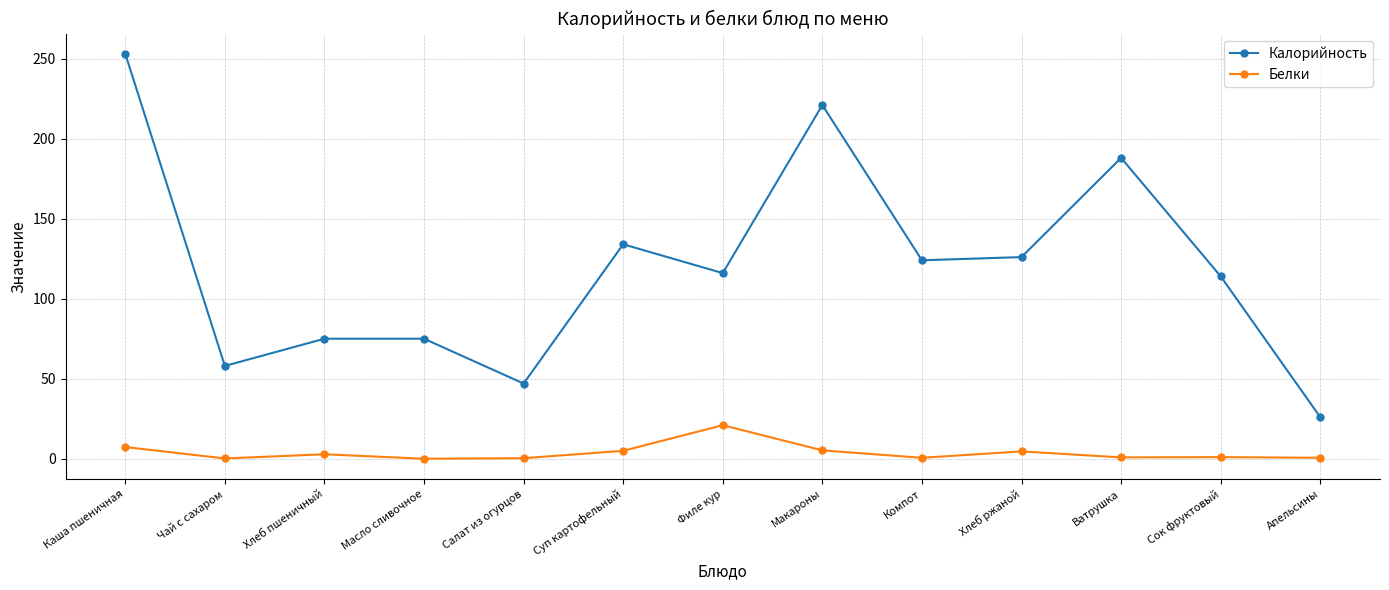

The value of Калорийность at Суп картофельный is 134.0. True or false?

True